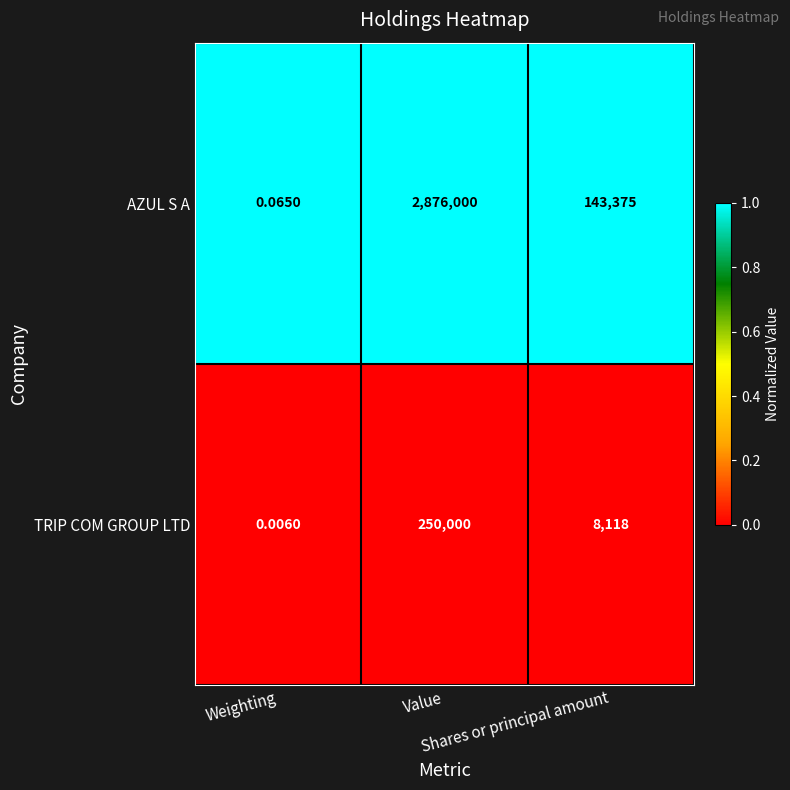

Which series has the widest spread of values?

AZUL S A